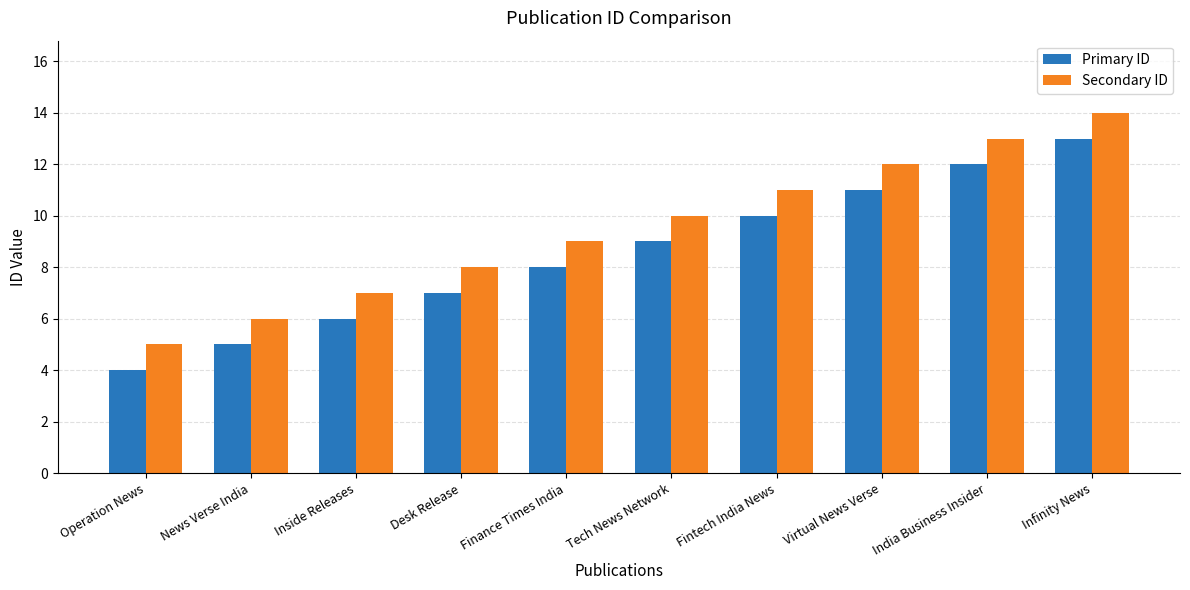

How many groups of bars are there?

10